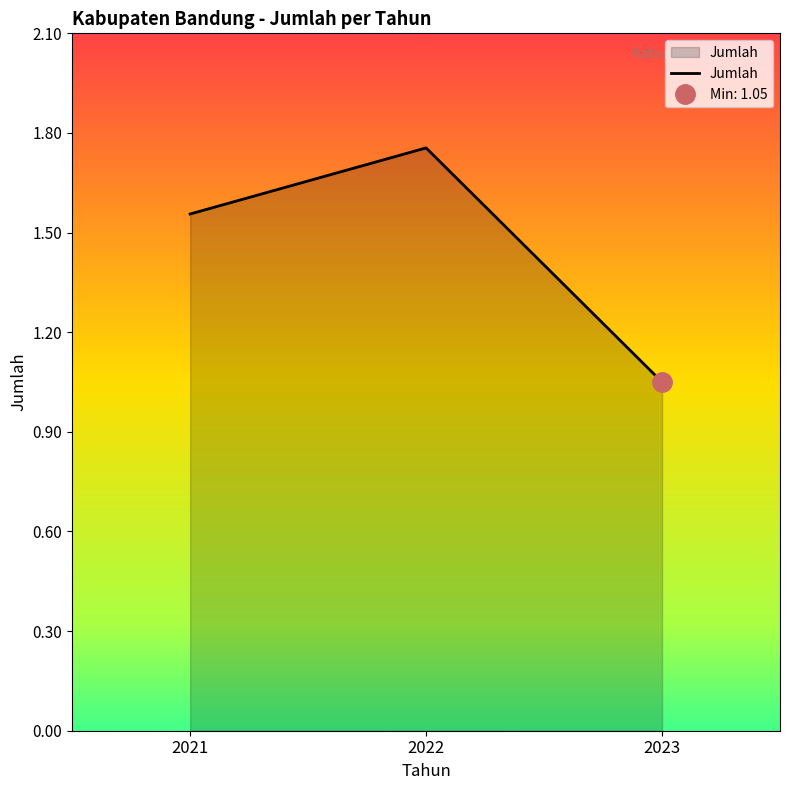

How many lines are shown in the chart?

1